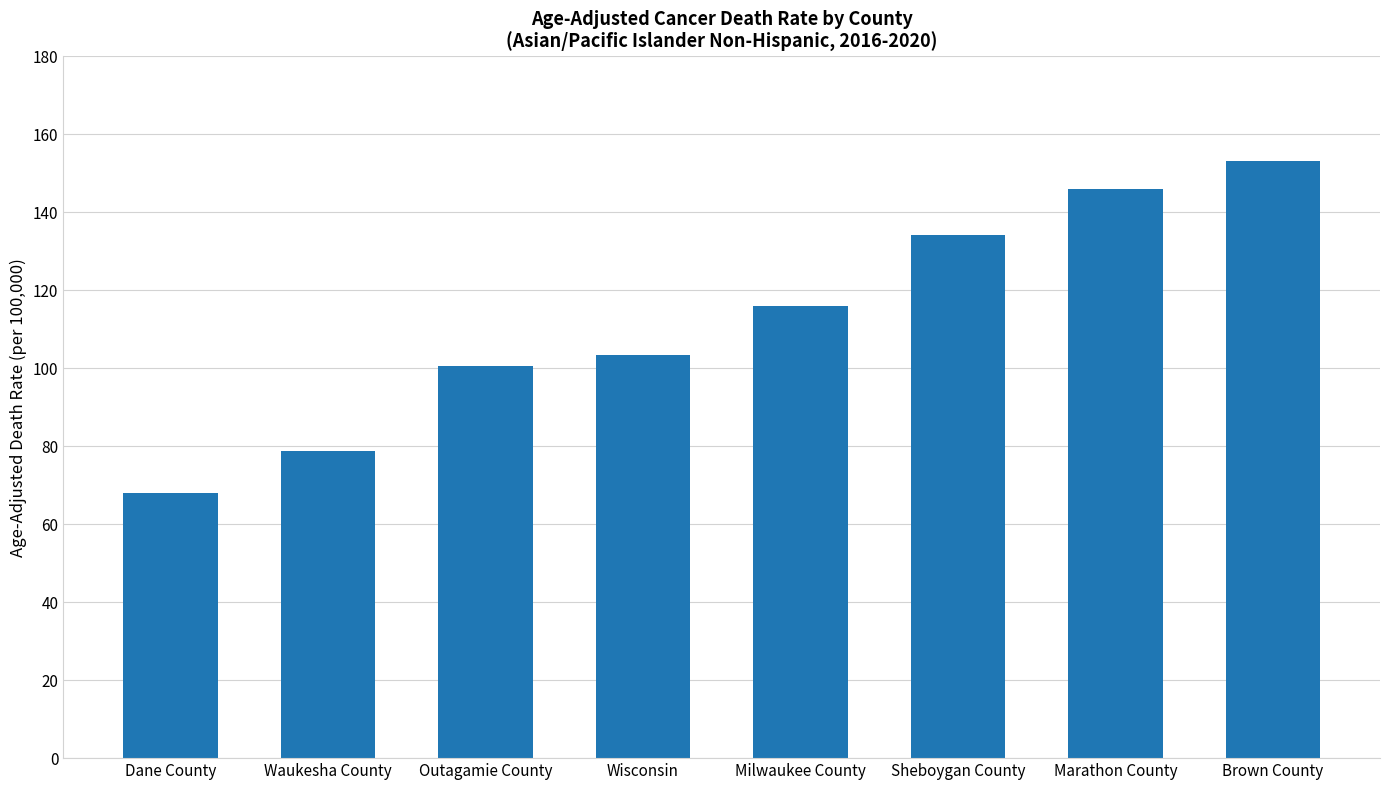

What is the smallest value displayed?

68.0